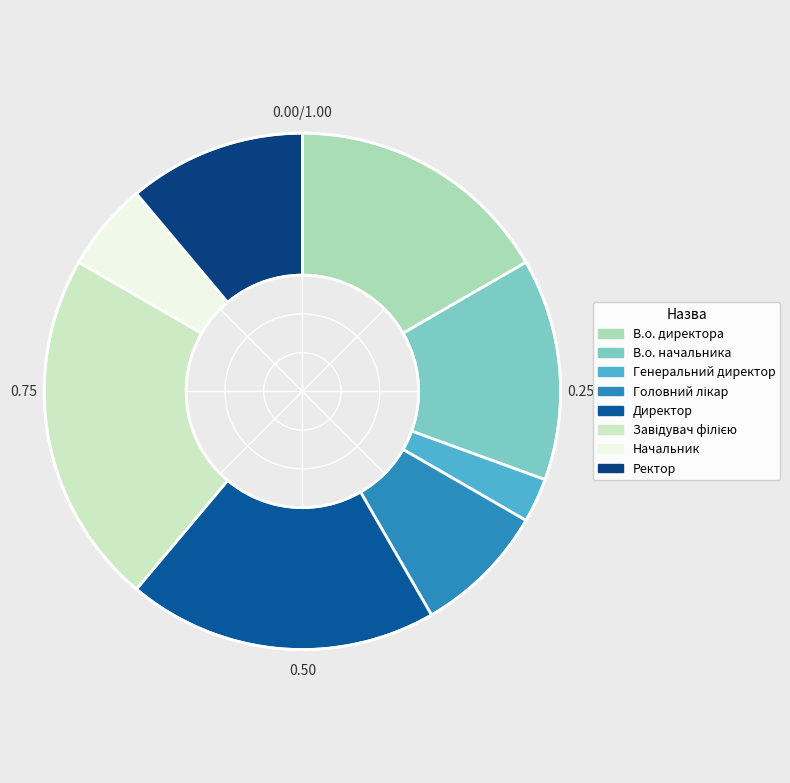

Is it true that Завідувач філією is 22% of the pie?

True